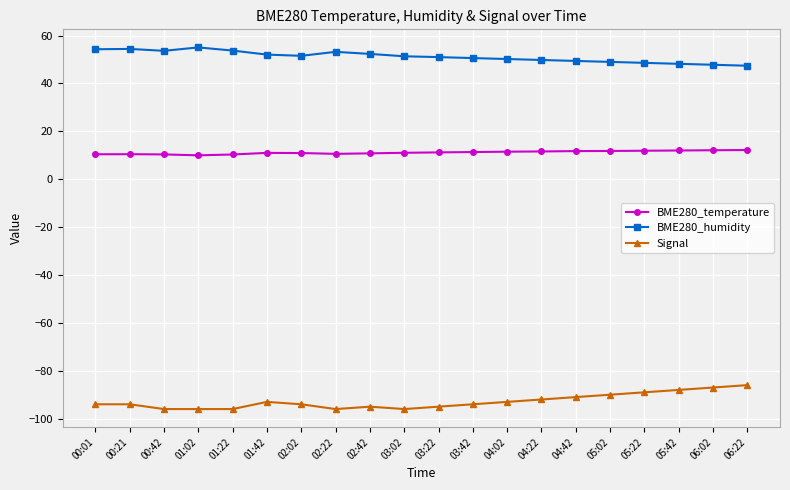

What is the difference between the maximum and minimum values in the BME280_temperature series?

2.2